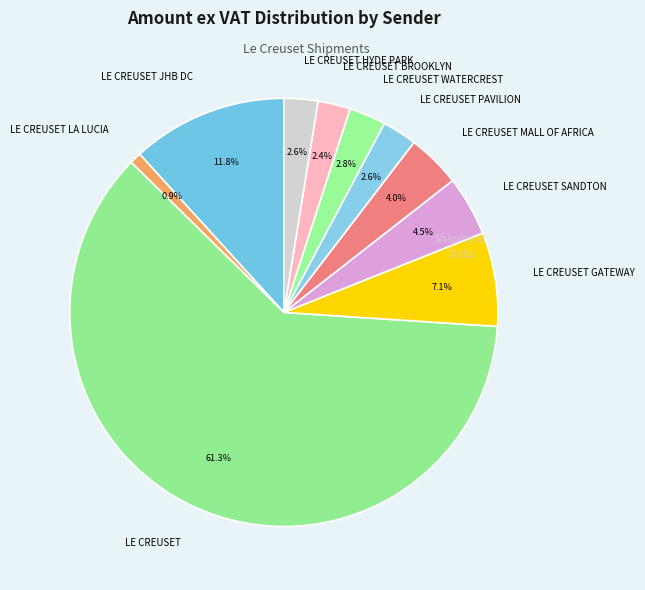

Which slice is the smallest?

LE CREUSET LA LUCIA